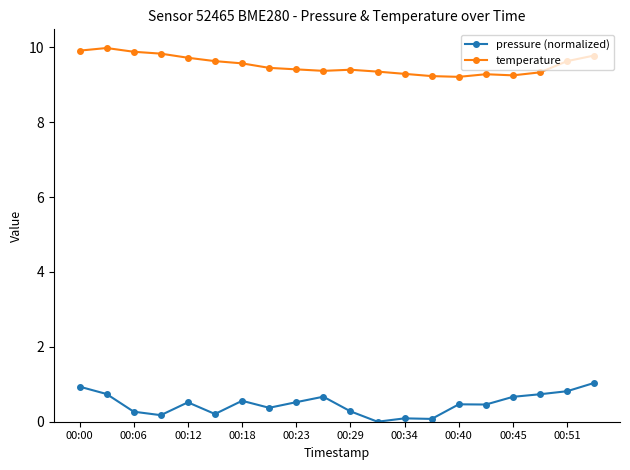

True or false: pressure (normalized) has more than 2 points higher than both neighbors.

True